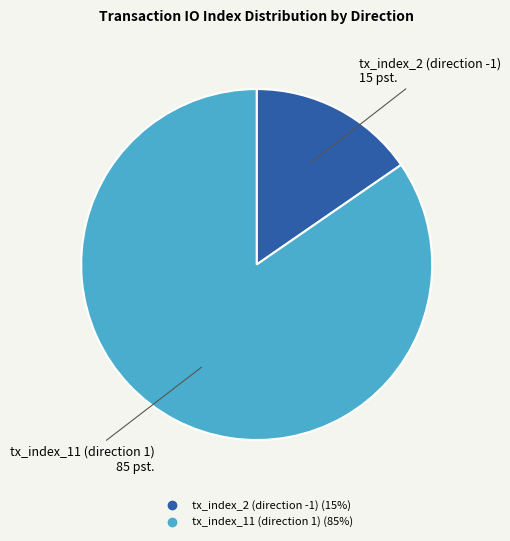

Which slice is the smallest?

tx_index_2 (direction -1)